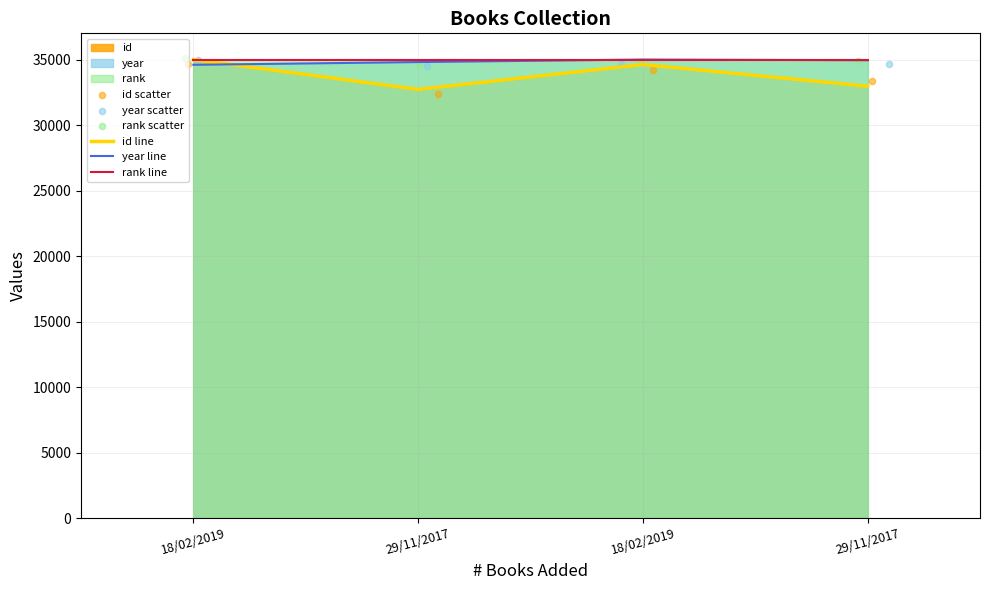

What is the total value across all series at 18/02/2019?

209295.3